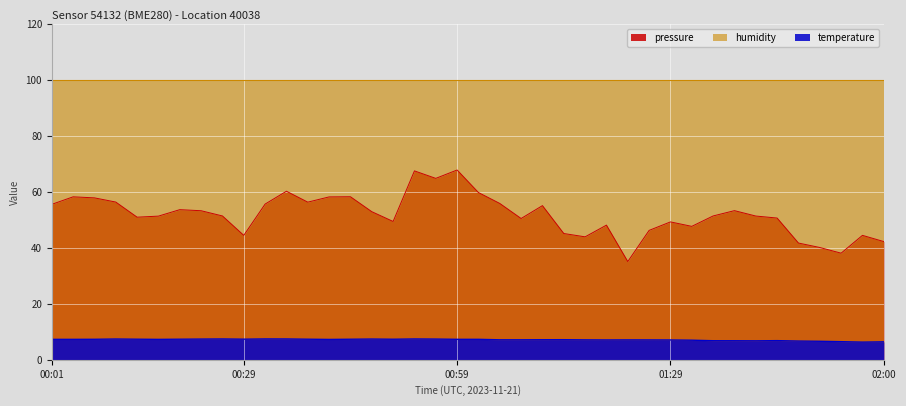

True or false: temperature and pressure intersect in this chart.

False